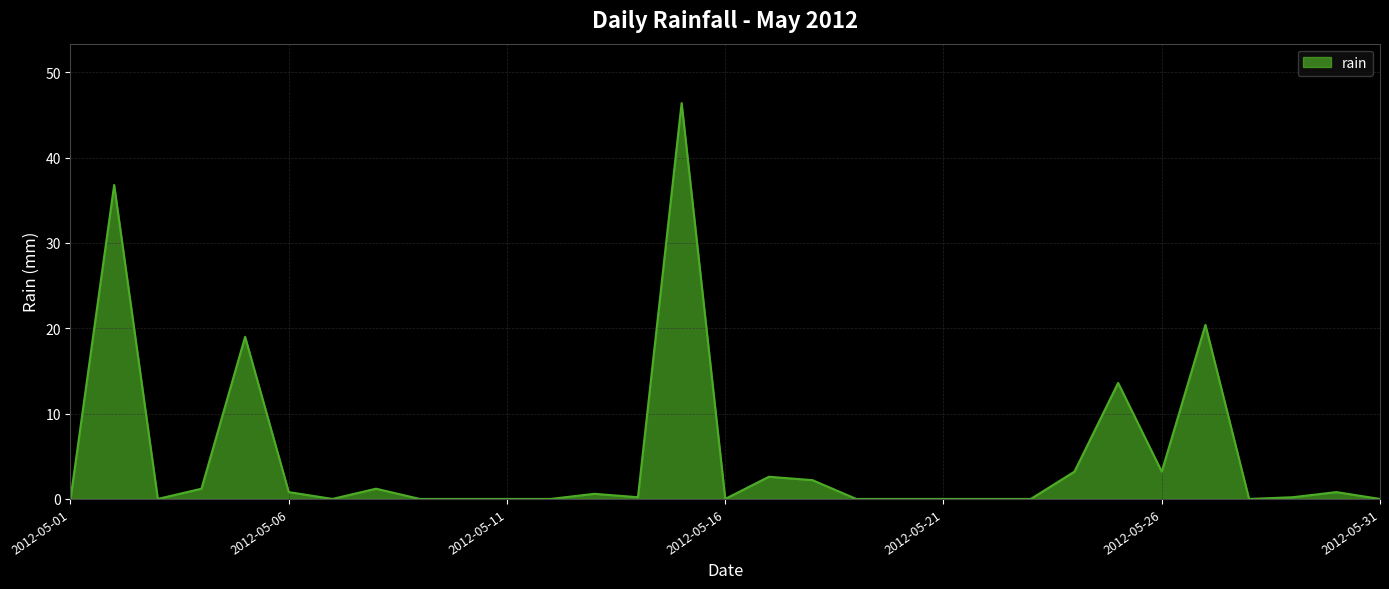

Does the chart display data point markers on the line(s)?

No